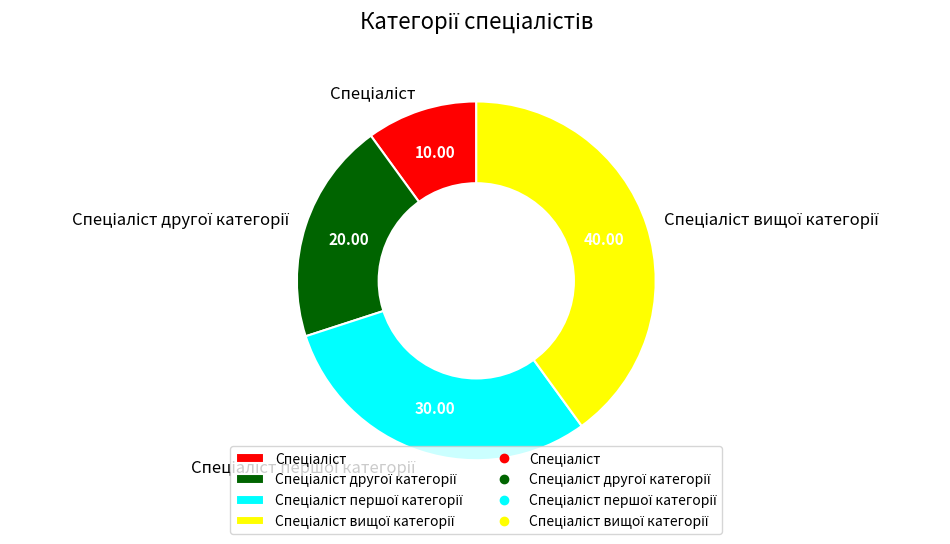

Is there any slice that represents more than half of the pie?

No